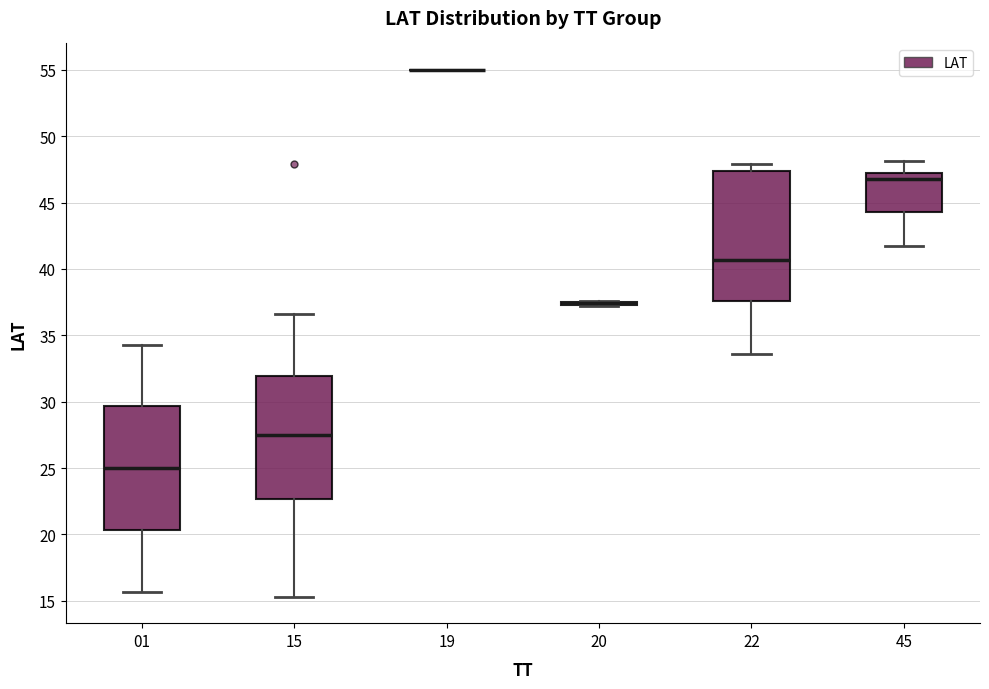

Where is the lower edge of the box at x = 22 on the y-axis? The values are not printed on the chart, so give them approximately, as read against the axis.

37.5